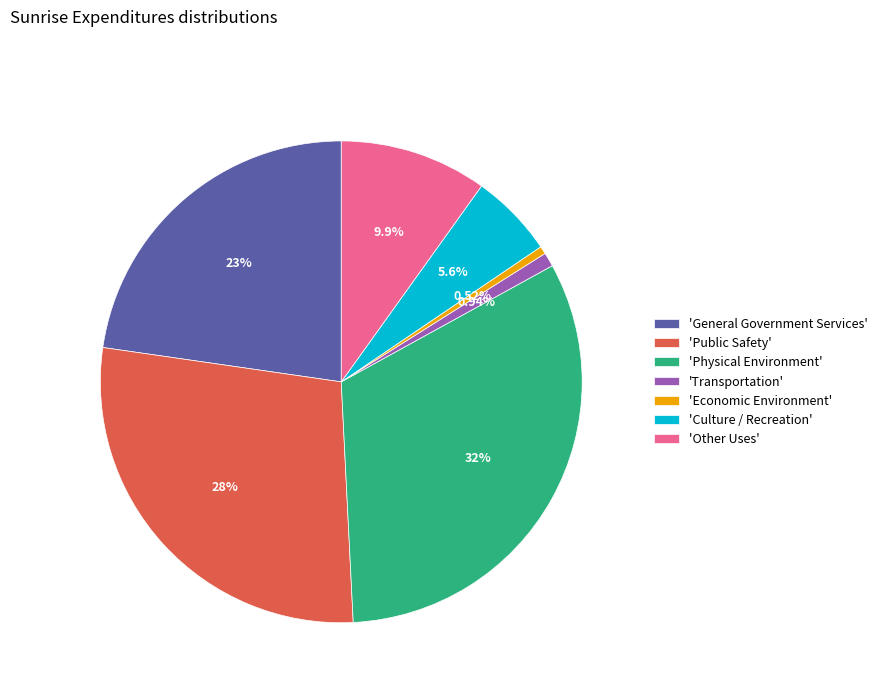

Which category has the biggest portion of the pie?

'Physical Environment'